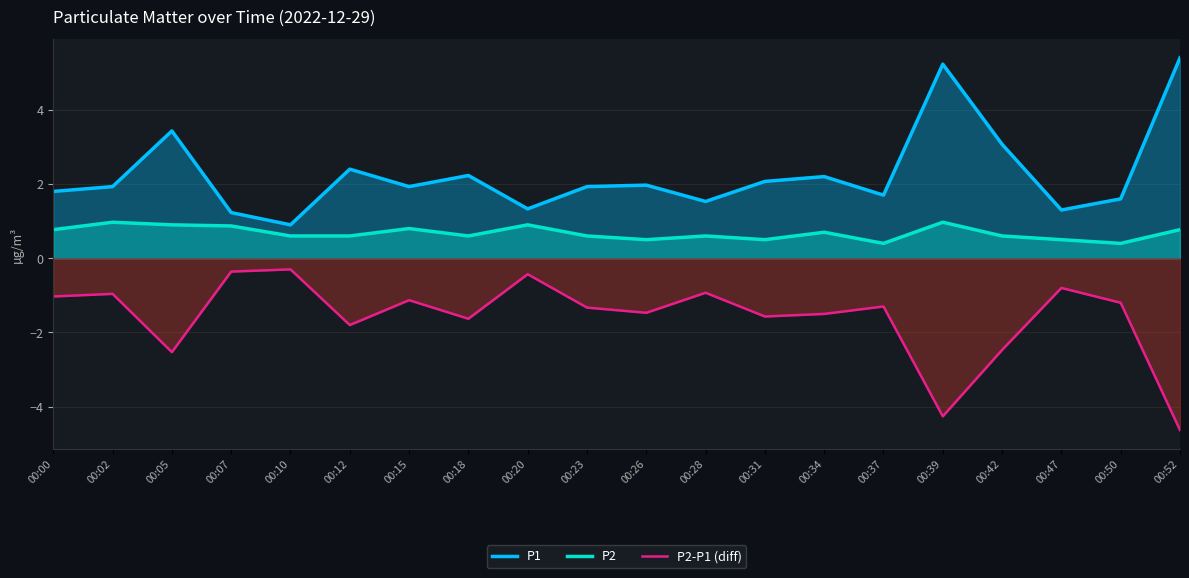

How many categories are shown in the chart?

20